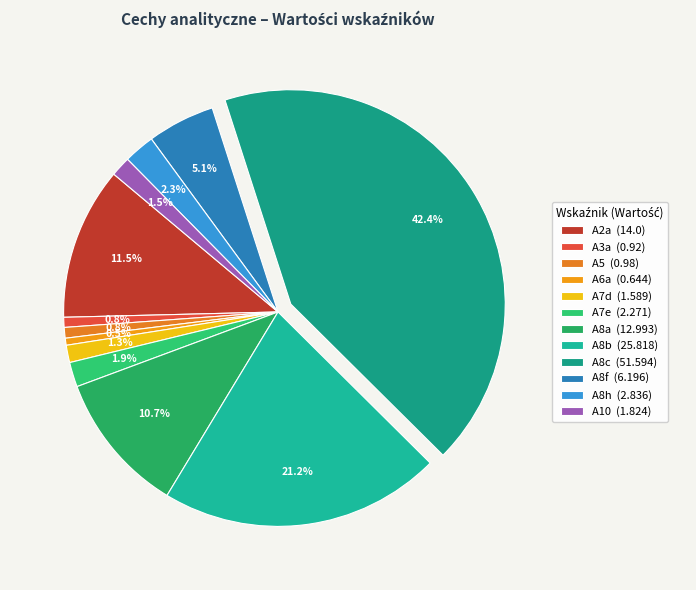

To the nearest percent, what portion does A8h represent?

2%